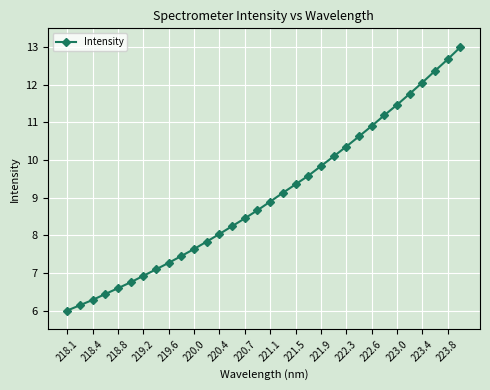

What is the value of the 14th point from the left?

8.2